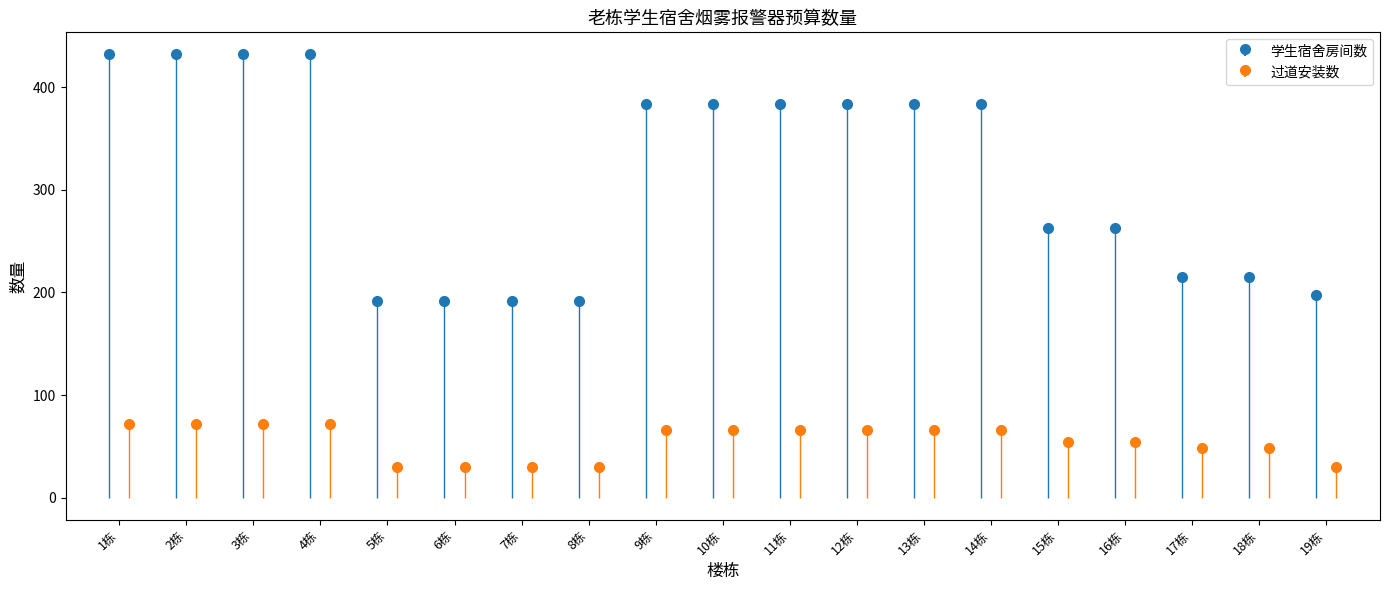

What is the lowest value of the 过道安装数 series?

30